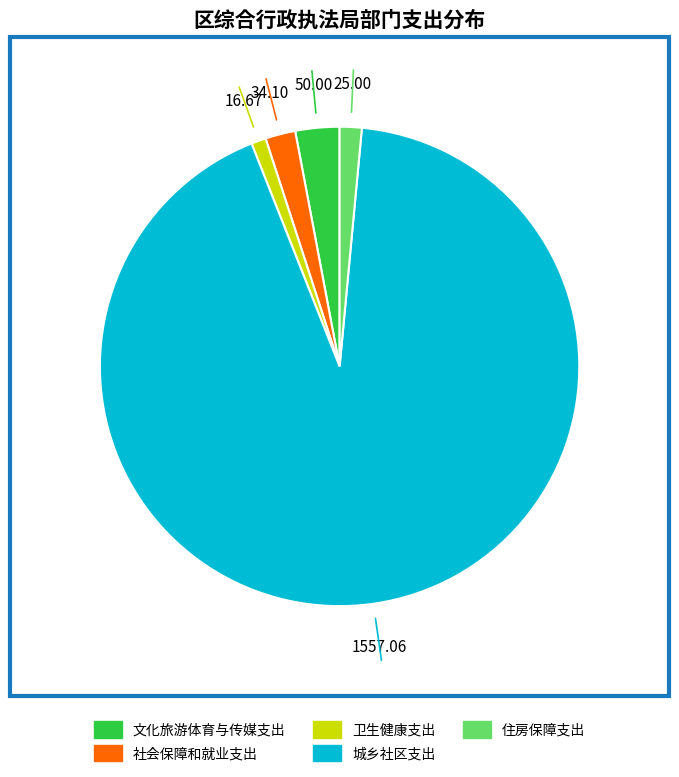

Combined, do 住房保障支出 and 城乡社区支出 account for over 50%?

Yes